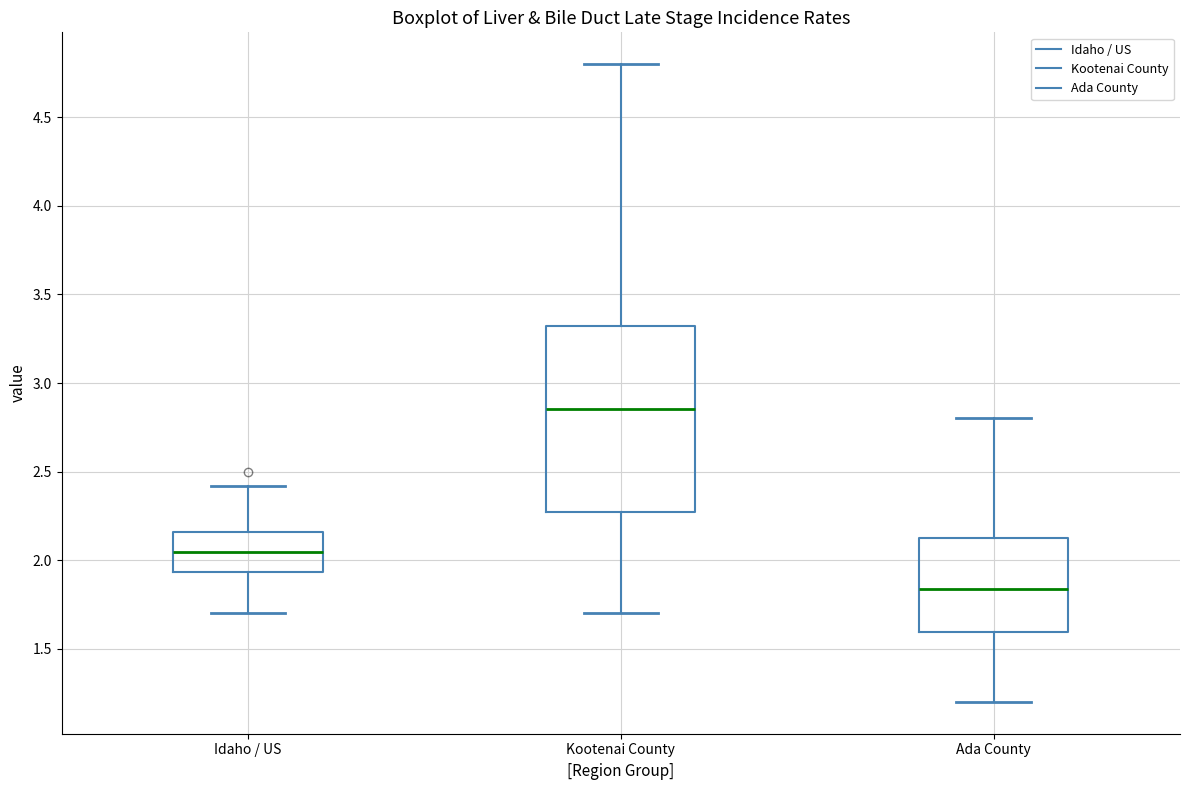

Reading left to right, read every box against the y-axis: the position of its median line, the range the box covers, and the ends of its whiskers. The values are not printed on the chart, so give them approximately, as read against the axis.

Idaho / US: median 2.05, box 1.95 to 2.15, whiskers 1.70 to 2.40
Kootenai County: median 2.85, box 2.25 to 3.30, whiskers 1.70 to 4.80
Ada County: median 1.85, box 1.60 to 2.15, whiskers 1.20 to 2.80